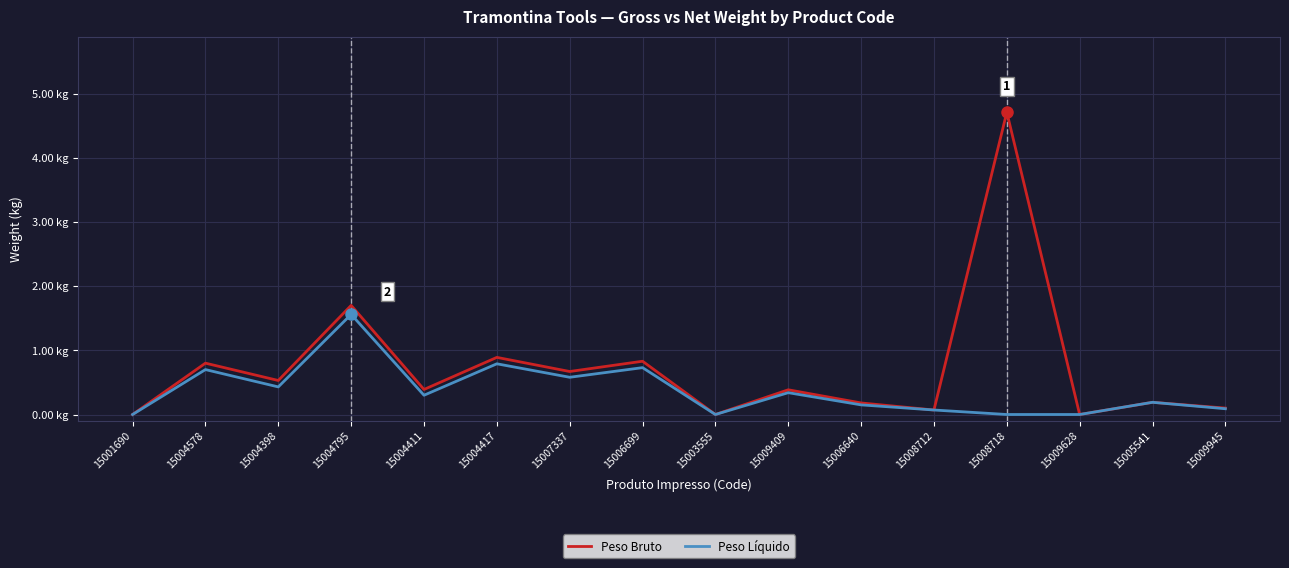

What is the label of the 4th point from the left?

15004795